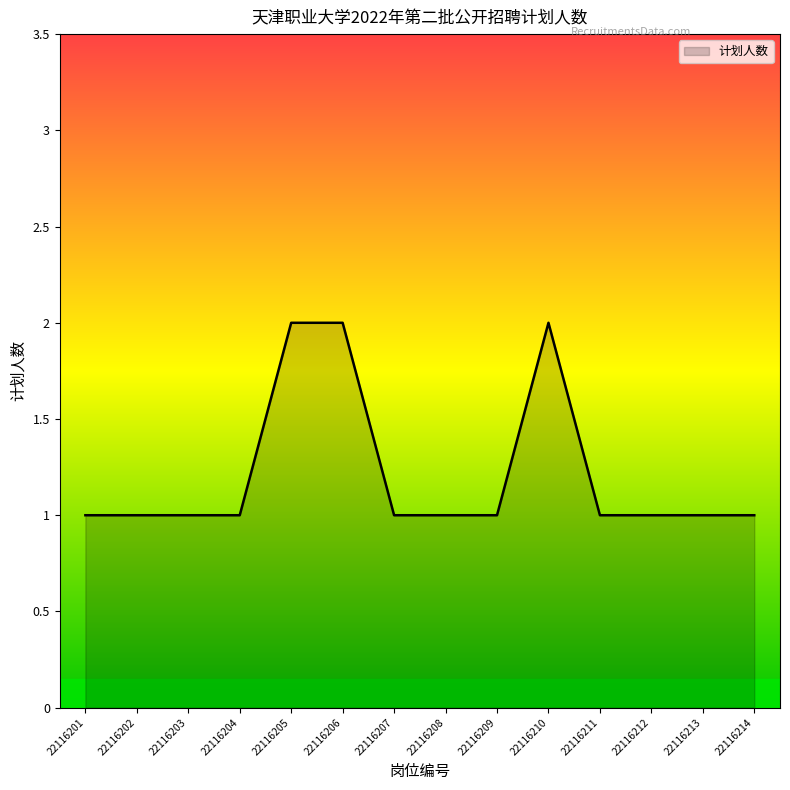

True or false: the data shows 2 at 22116205.

True